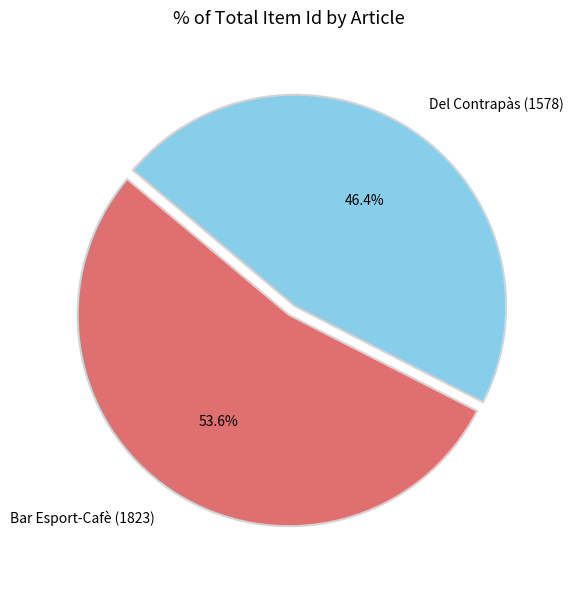

To the nearest percent, what percentage of the pie is Bar Esport-Cafè (1823)?

54%